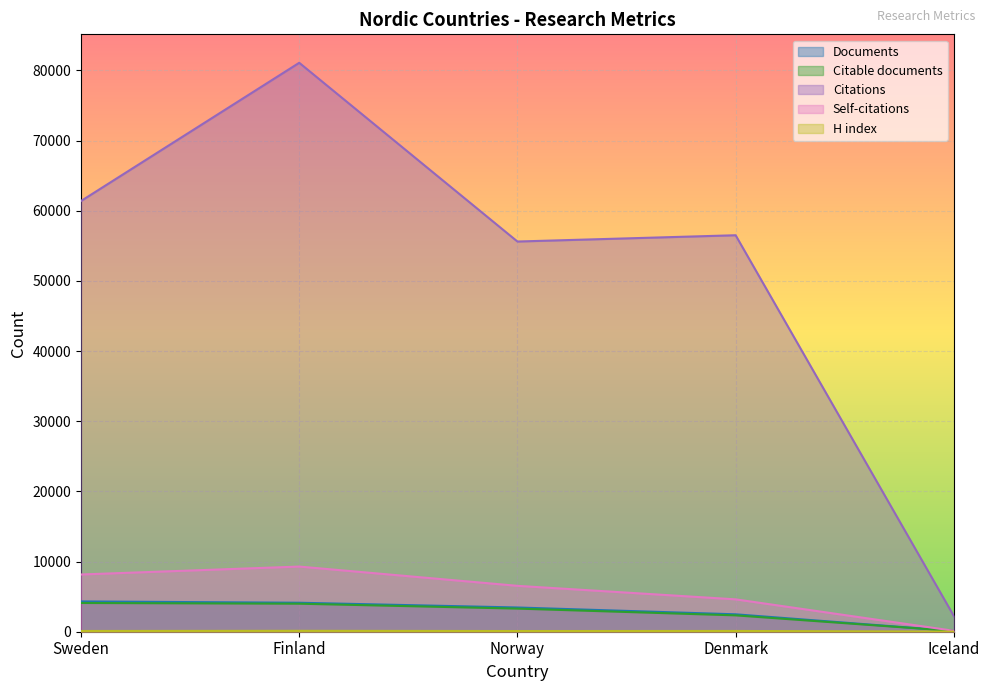

What is the difference between the highest and lowest values at Sweden?

61279